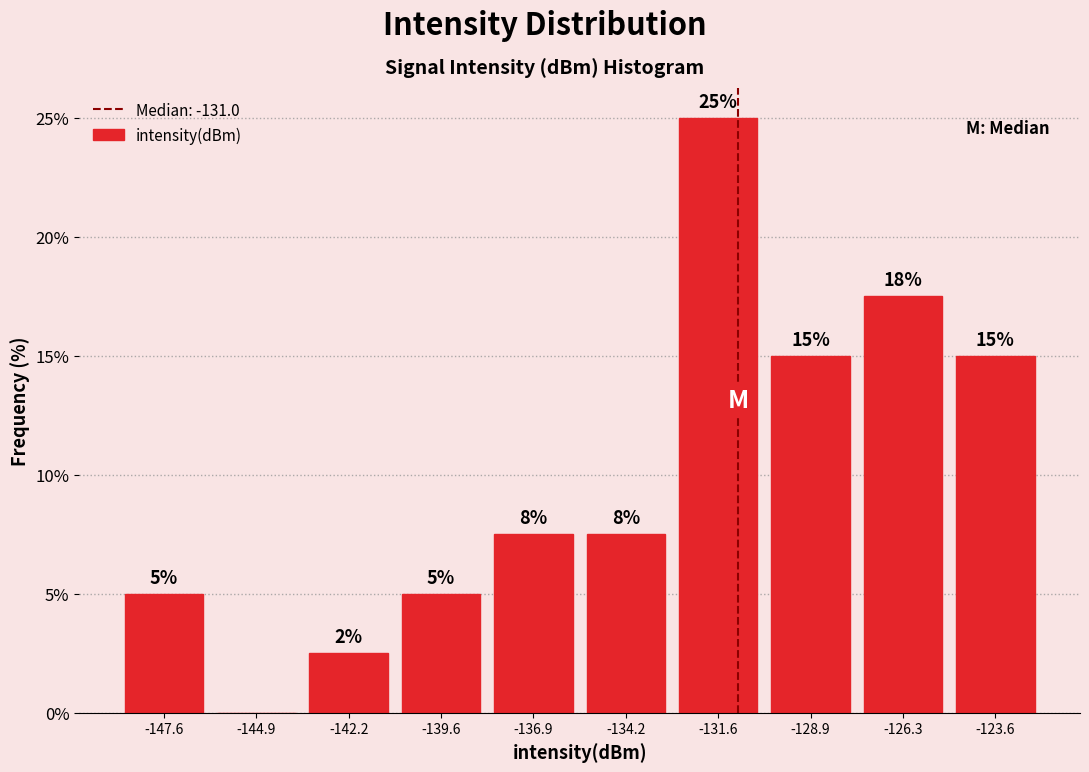

Which range on the x-axis has the tallest bar?

-133.0 to -130.5